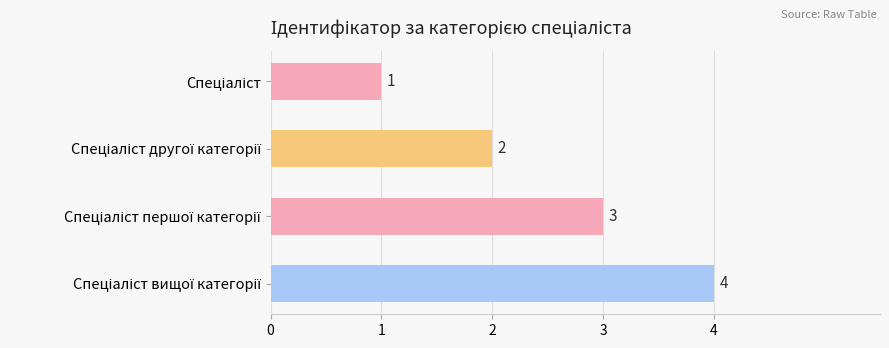

How many values are between 2 and 4?

3